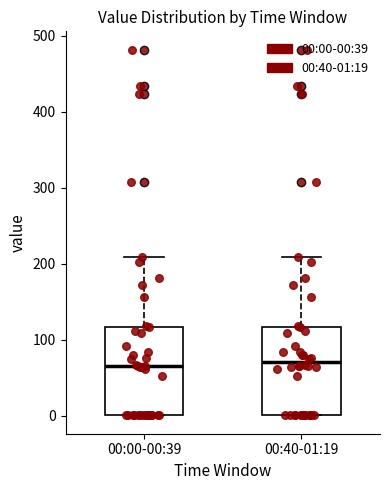

Where is the upper edge of the box for 00:40-01:19 on the y-axis? The values are not printed on the chart, so give them approximately, as read against the axis.

120